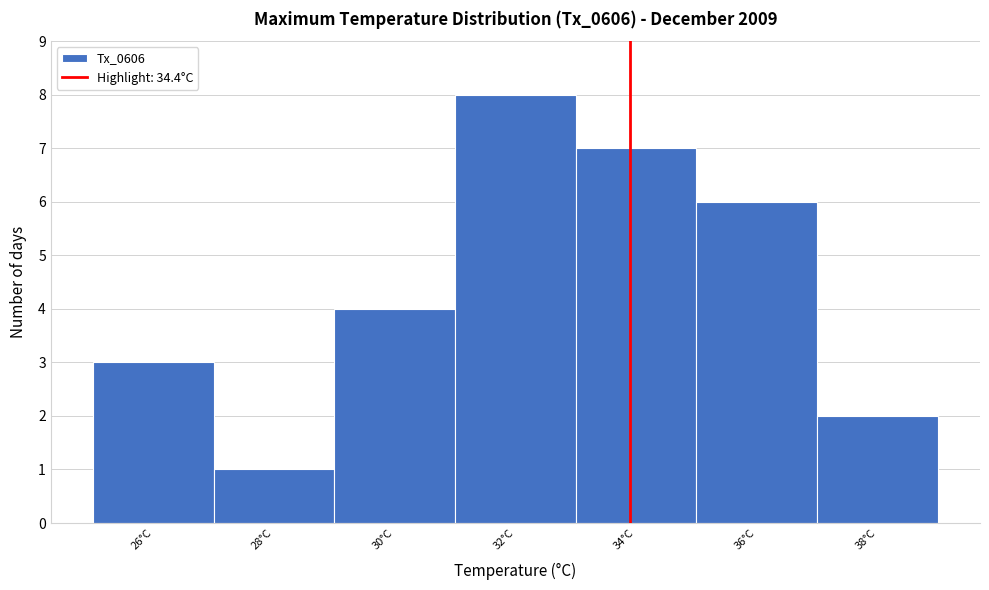

Reading right to left, extract all data points from this chart.

38°C=2	36°C=6	34°C=7	32°C=8	30°C=4	28°C=1	26°C=3